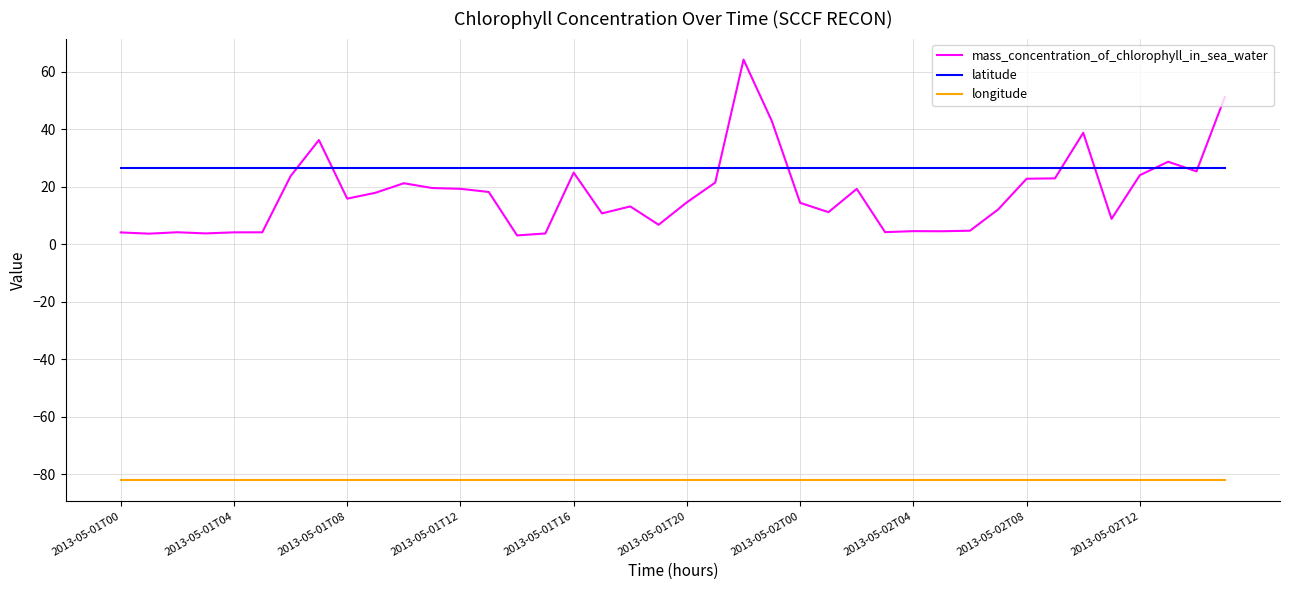

What is the maximum value for latitude?

26.5